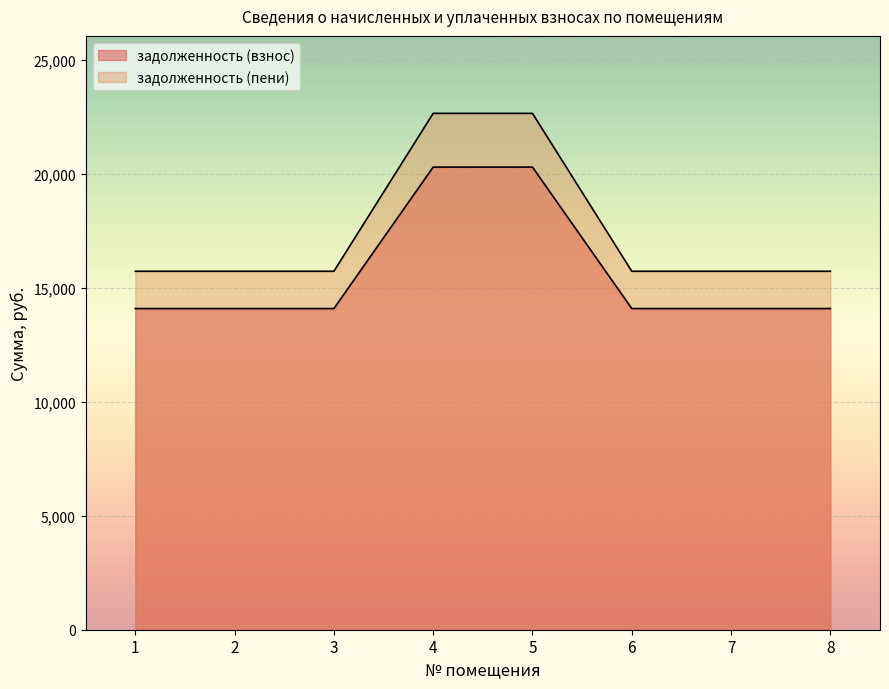

What value does the задолженность (пени) series have at 1?

15736.6